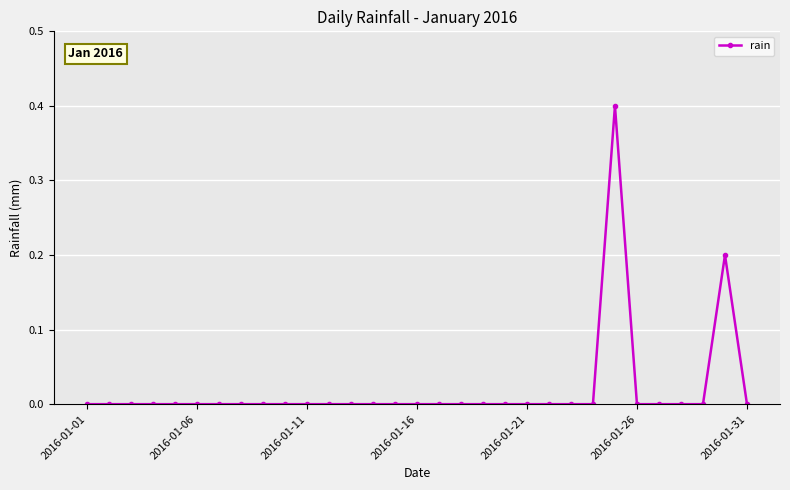

What is the sum of all values?

0.6